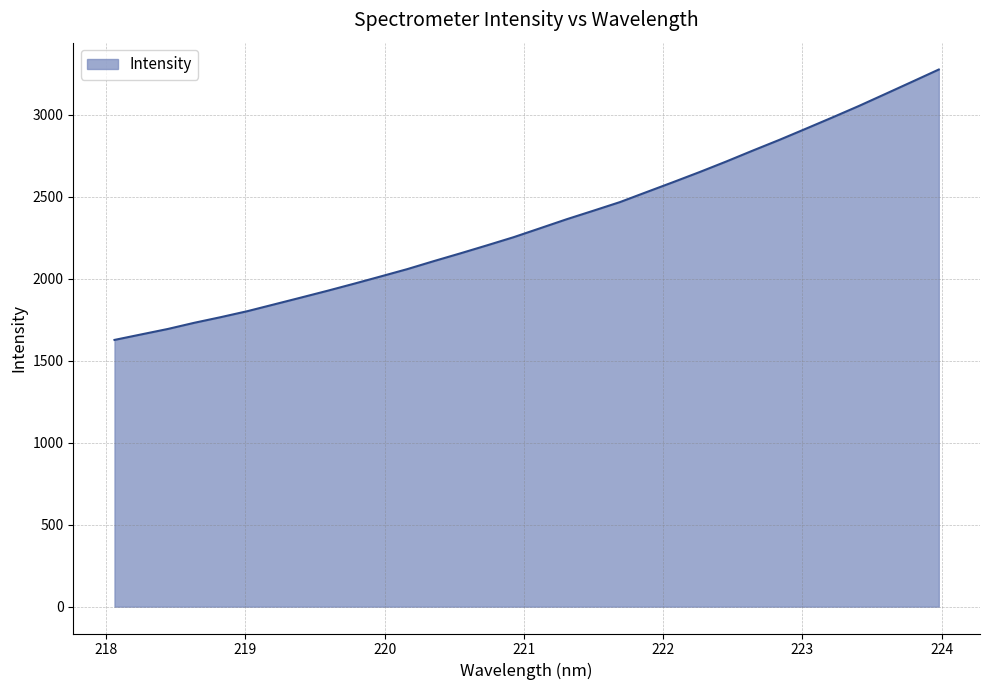

What is the difference between the maximum and minimum values?

1648.9